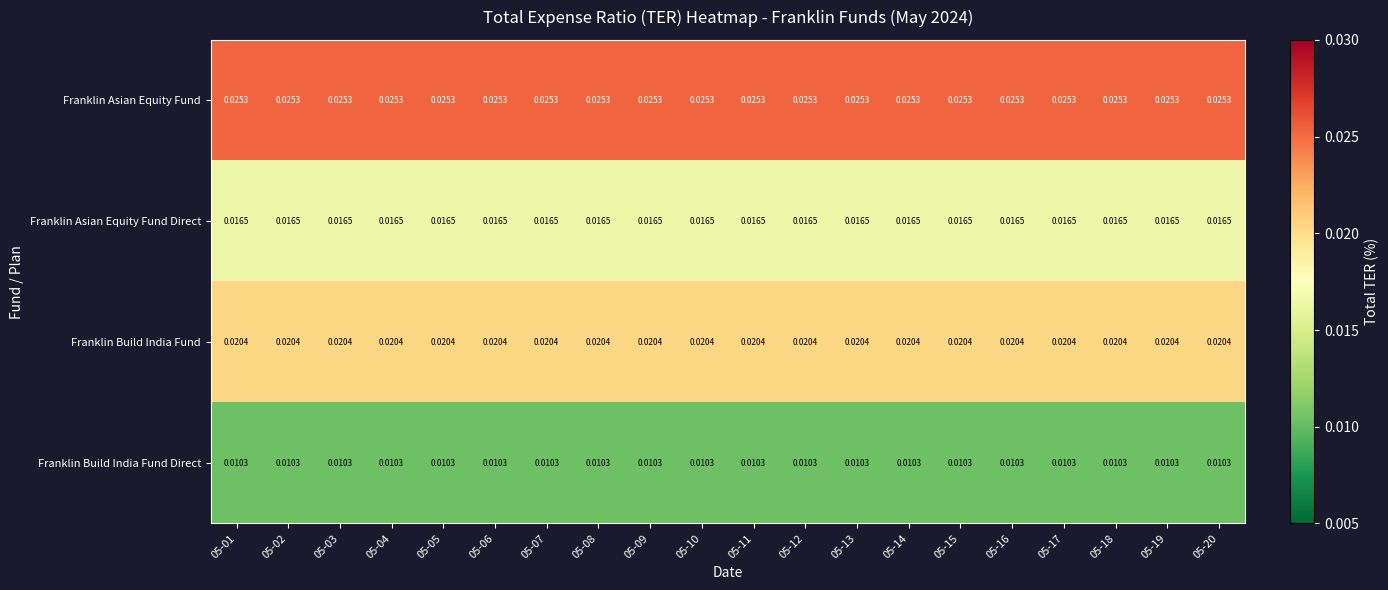

Rank the series by their maximum value, from lowest to highest.

Franklin Build India Fund Direct, Franklin Asian Equity Fund Direct, Franklin Build India Fund, Franklin Asian Equity Fund